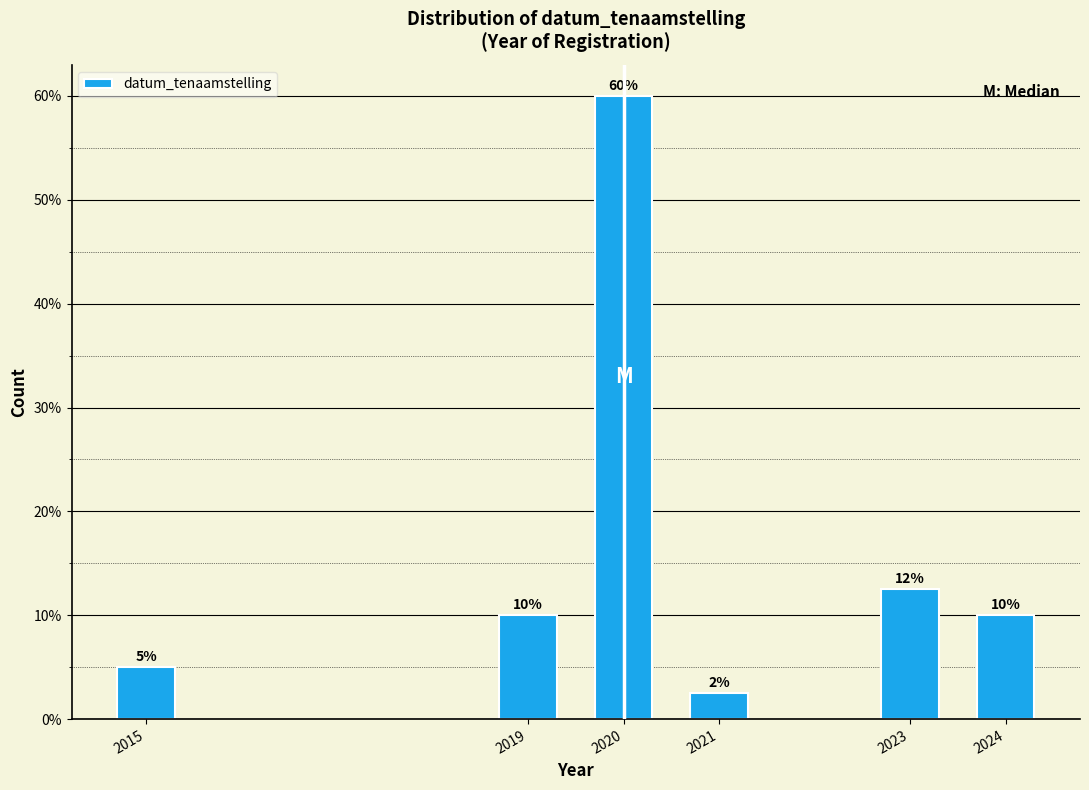

What is the approximate value at 2023?

12.5